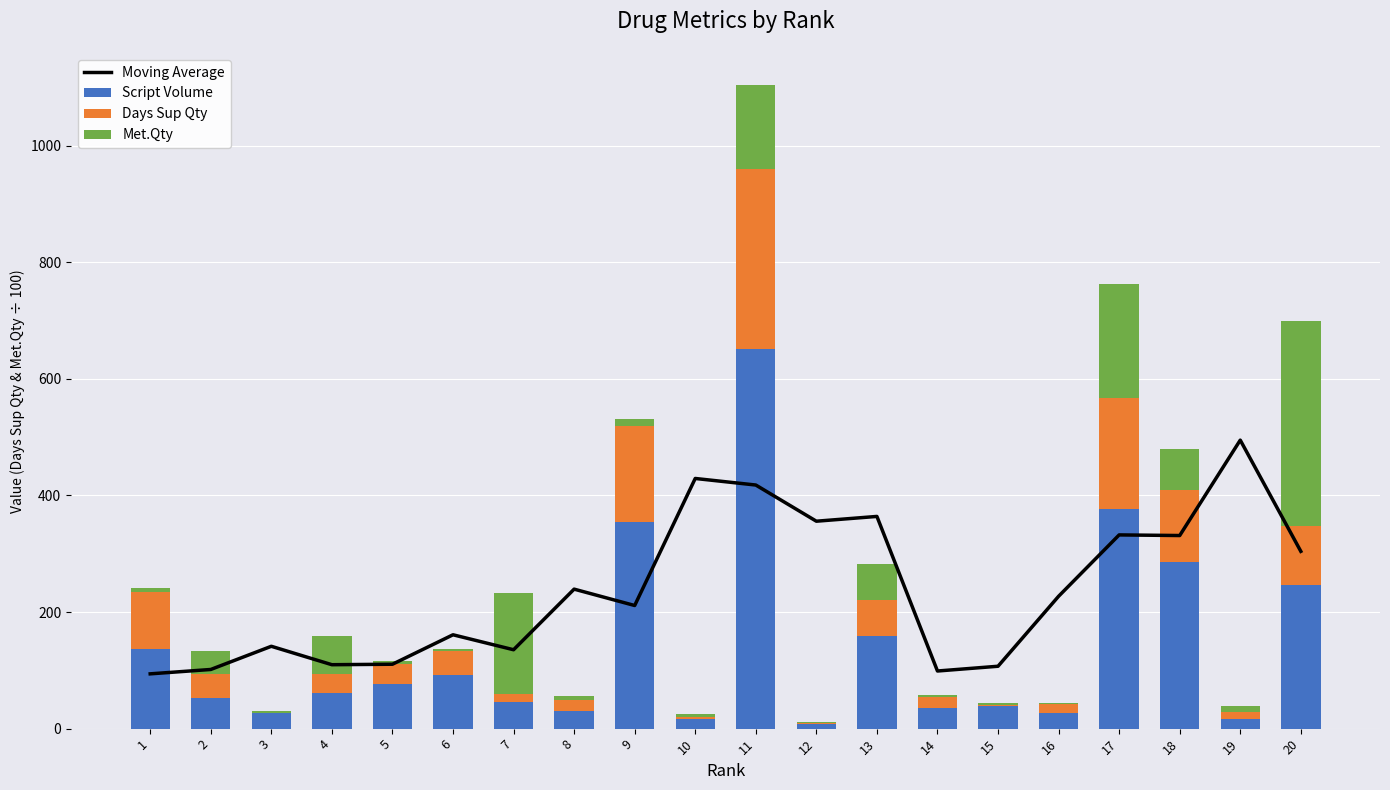

What is the smallest value displayed?

0.3